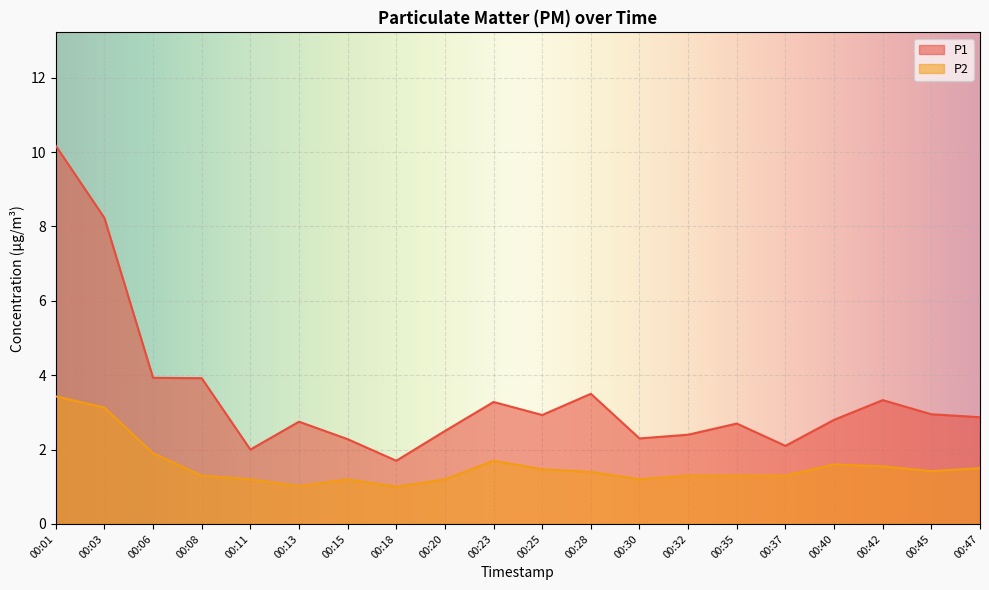

Where is the first local maximum for P1?

00:13